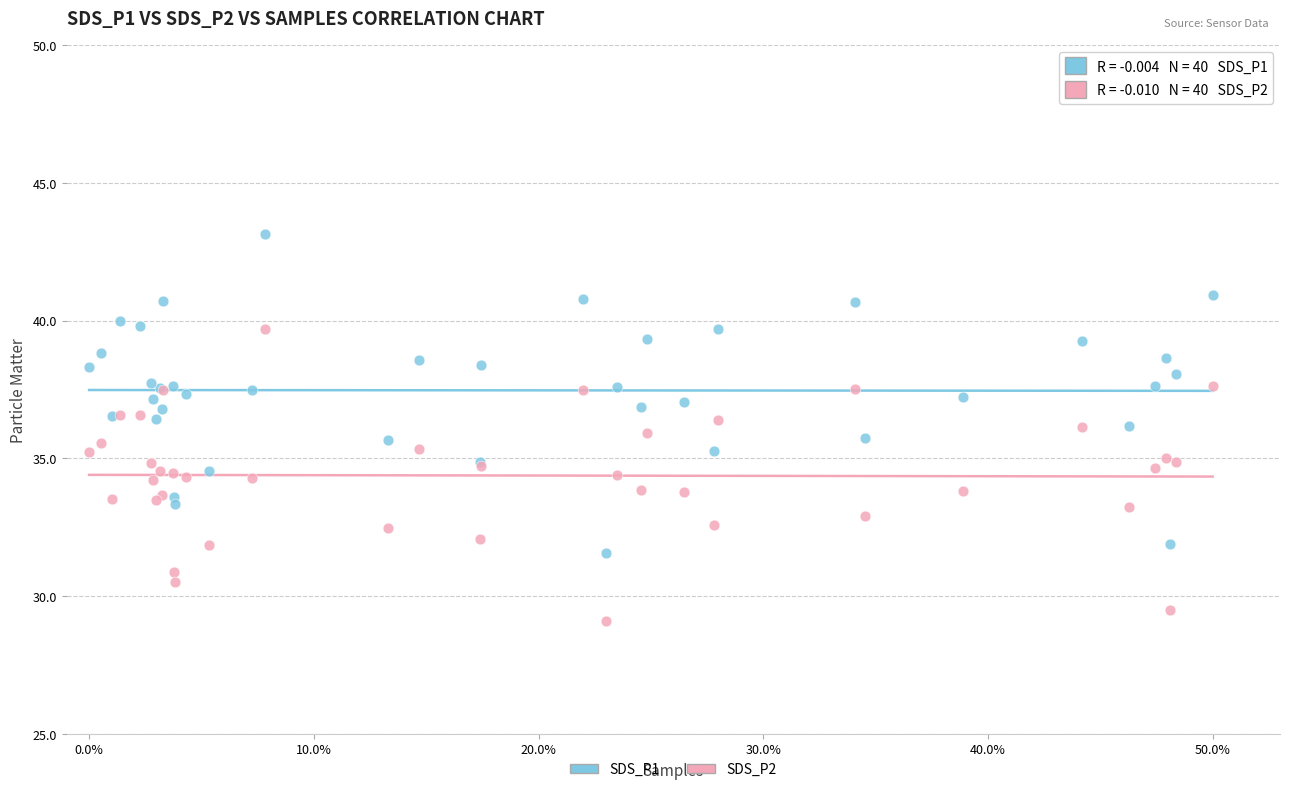

What is the X range (max minus min) for the scatter plot?

50.0